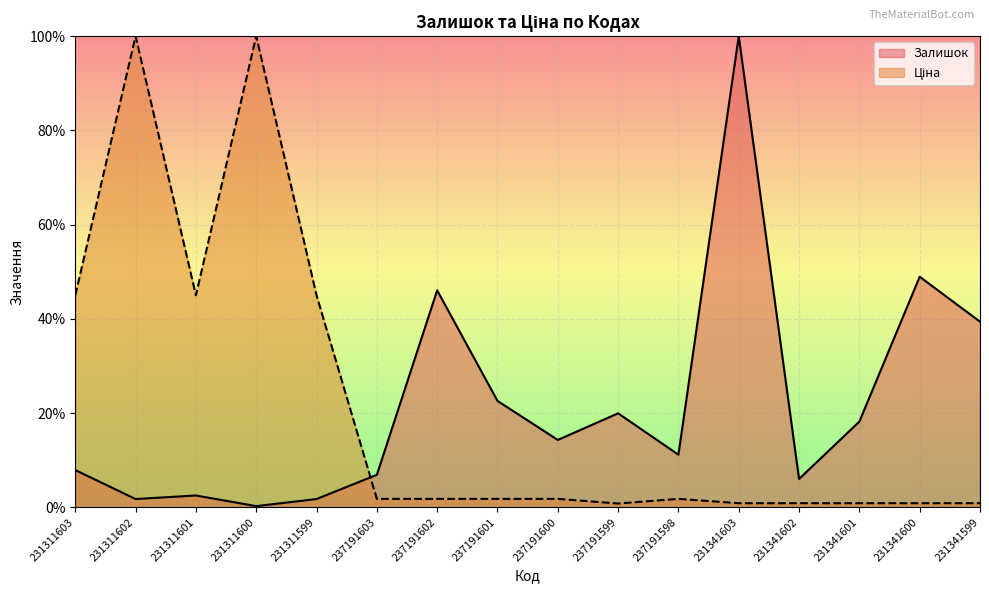

Which label corresponds to the smallest value in the chart?

231311600